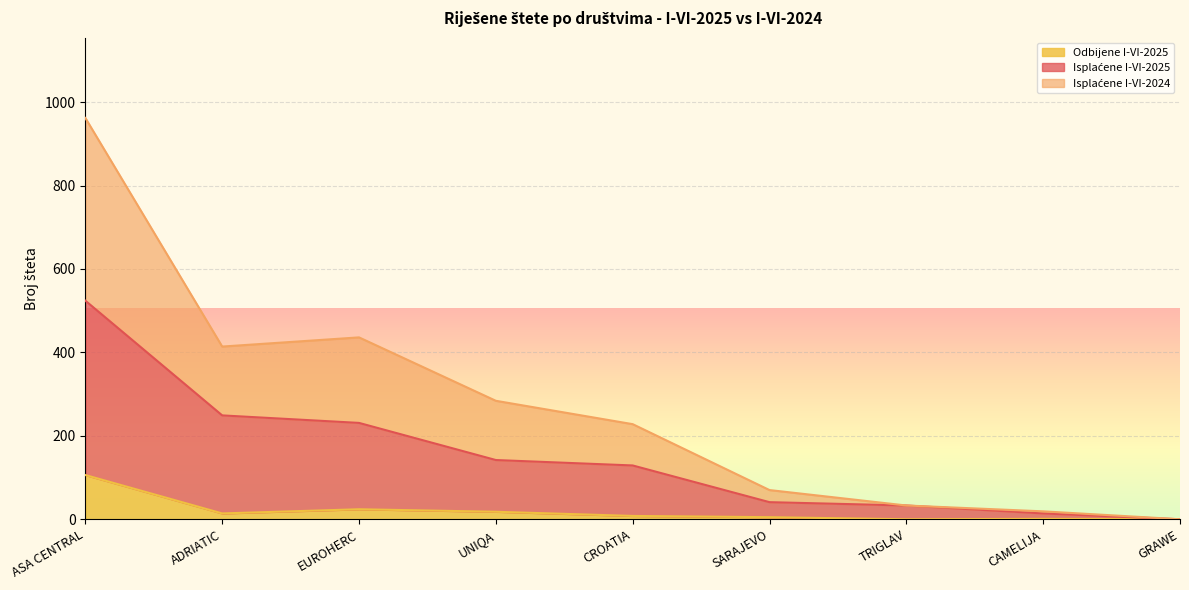

What is the sum of all Isplaćene I-VI-2025 values?

1363